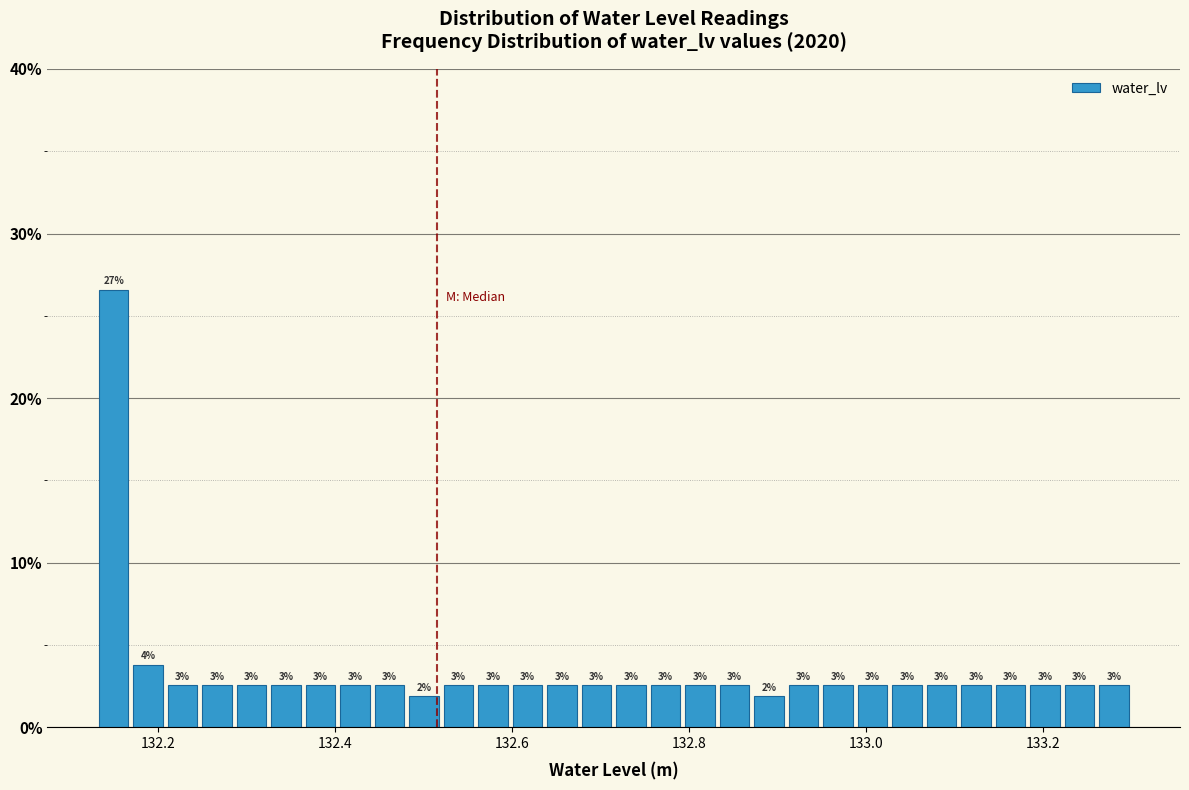

Around what value on the x-axis is the tallest bar? Give the approximate position of its centre, as read against the axis.

132.14